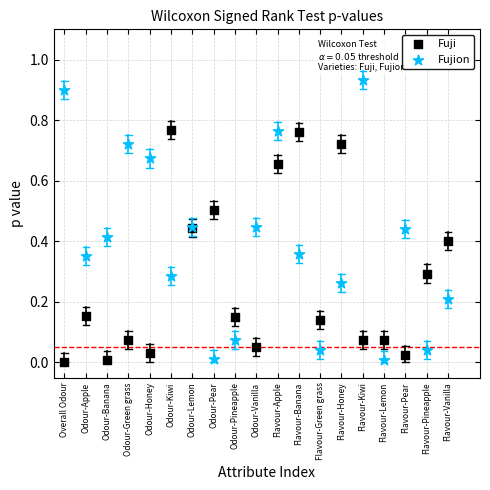

Which series has the largest Y range (max minus min)?

Fujion